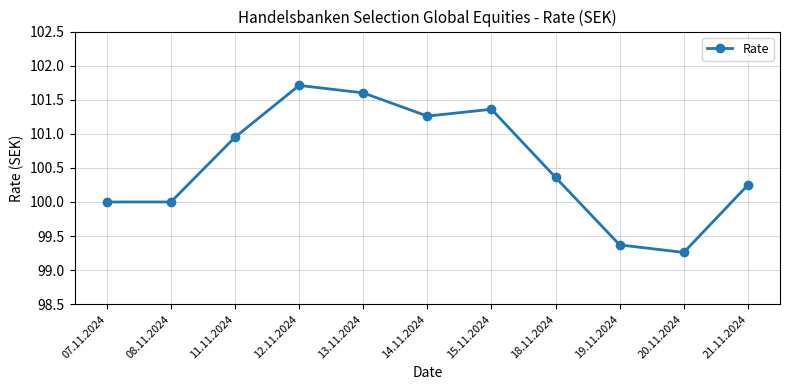

At which category does the chart reach its minimum across all series?

20.11.2024